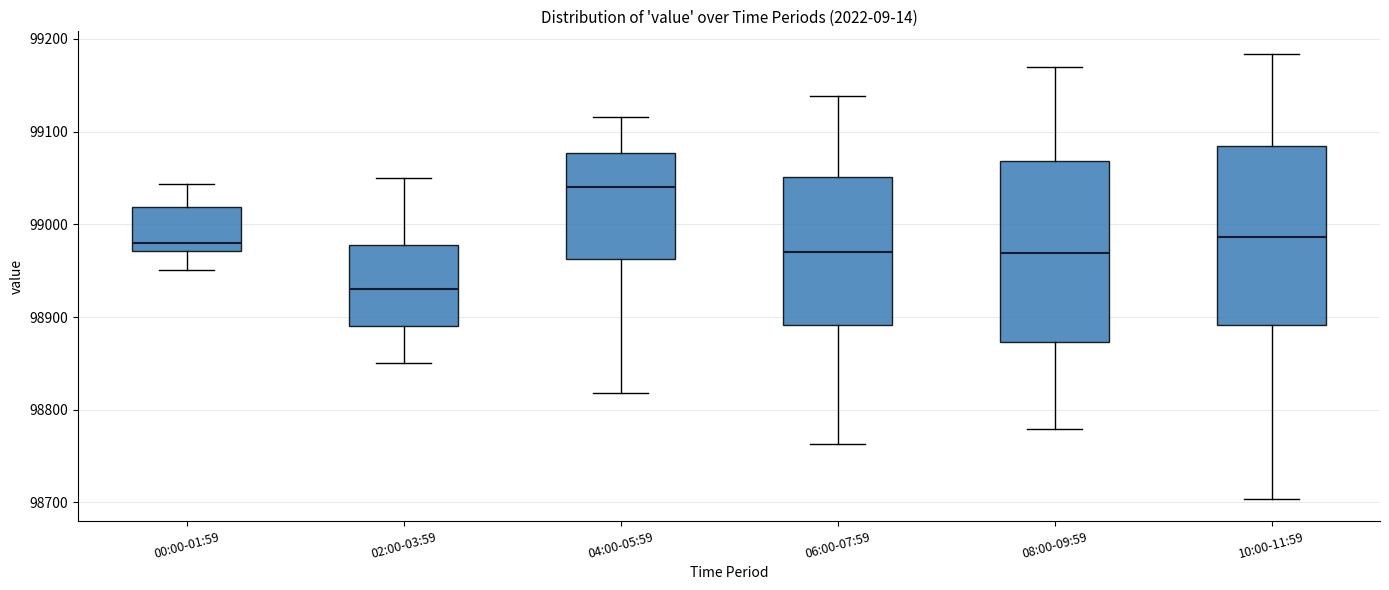

Reading left to right, transcribe this box plot: for each box, give where its median line is, the range the box spans, and where its two whiskers end, as read against the y-axis. The values are not printed on the chart, so give them approximately, as read against the axis.

00:00-01:59: median 98980, box 98970 to 99020, whiskers 98950 to 99040
02:00-03:59: median 98930, box 98890 to 98980, whiskers 98850 to 99050
04:00-05:59: median 99040, box 98960 to 99080, whiskers 98820 to 99120
06:00-07:59: median 98970, box 98890 to 99050, whiskers 98760 to 99140
08:00-09:59: median 98970, box 98870 to 99070, whiskers 98780 to 99170
10:00-11:59: median 98990, box 98890 to 99080, whiskers 98700 to 99180